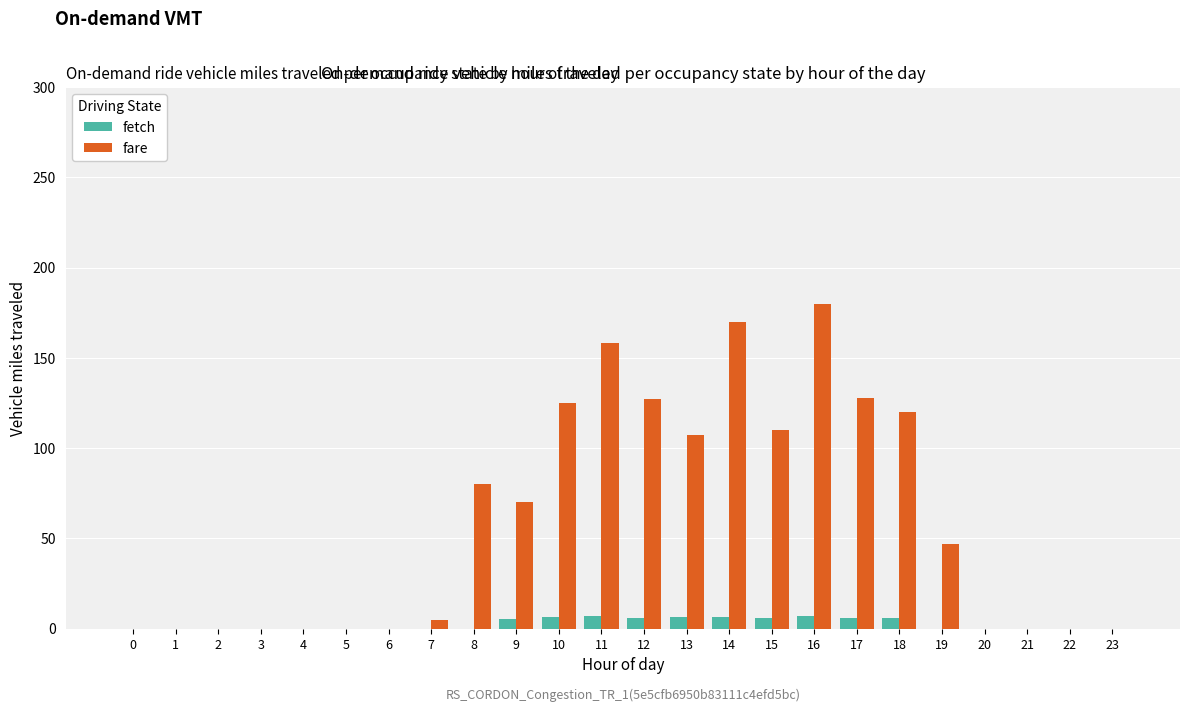

Does the chart contain stacked bars?

No